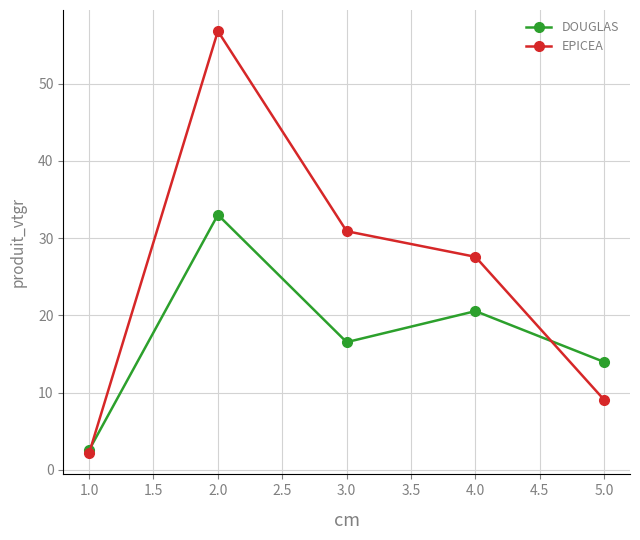

True or false: DOUGLAS and EPICEA intersect in this chart.

True